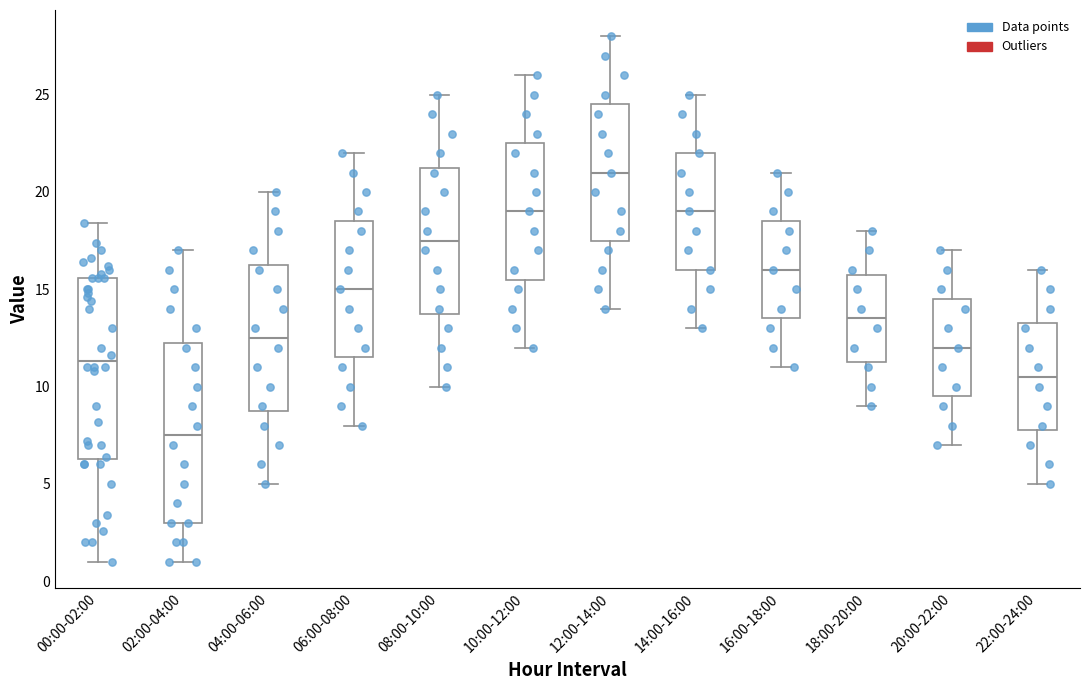

Which box has the lowest median line?

02:00-04:00